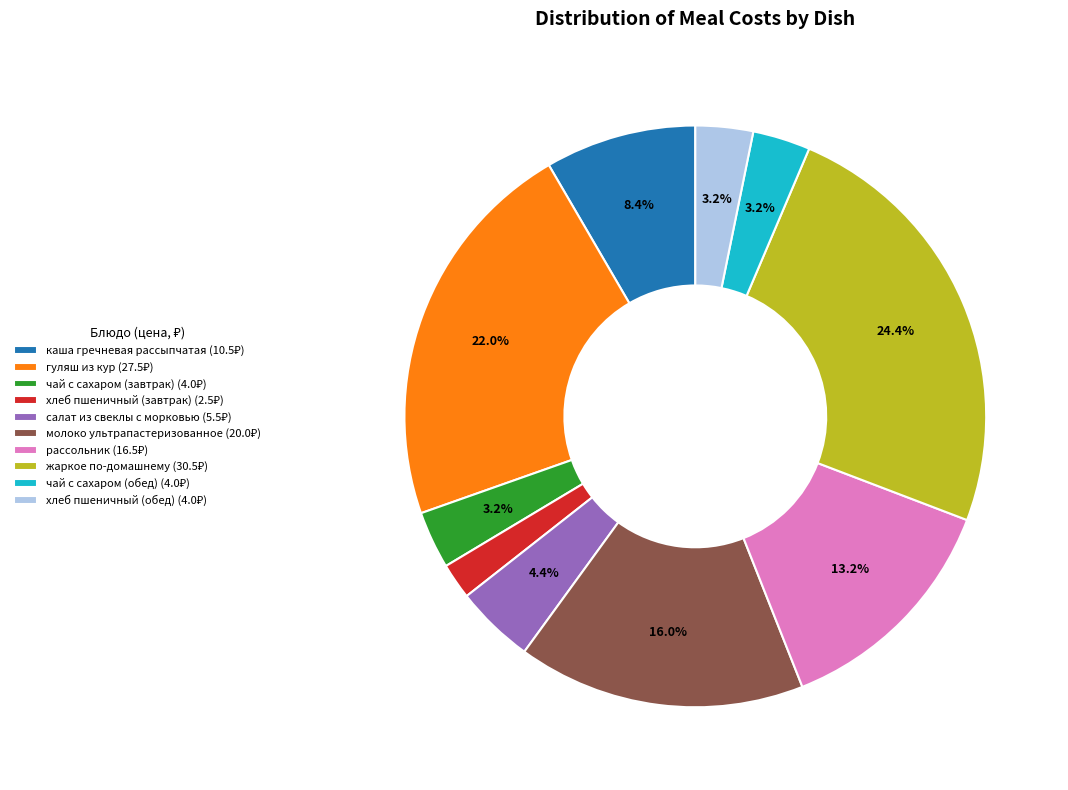

To the nearest percent, what percentage of the pie is молоко ультрапастеризованное?

16%